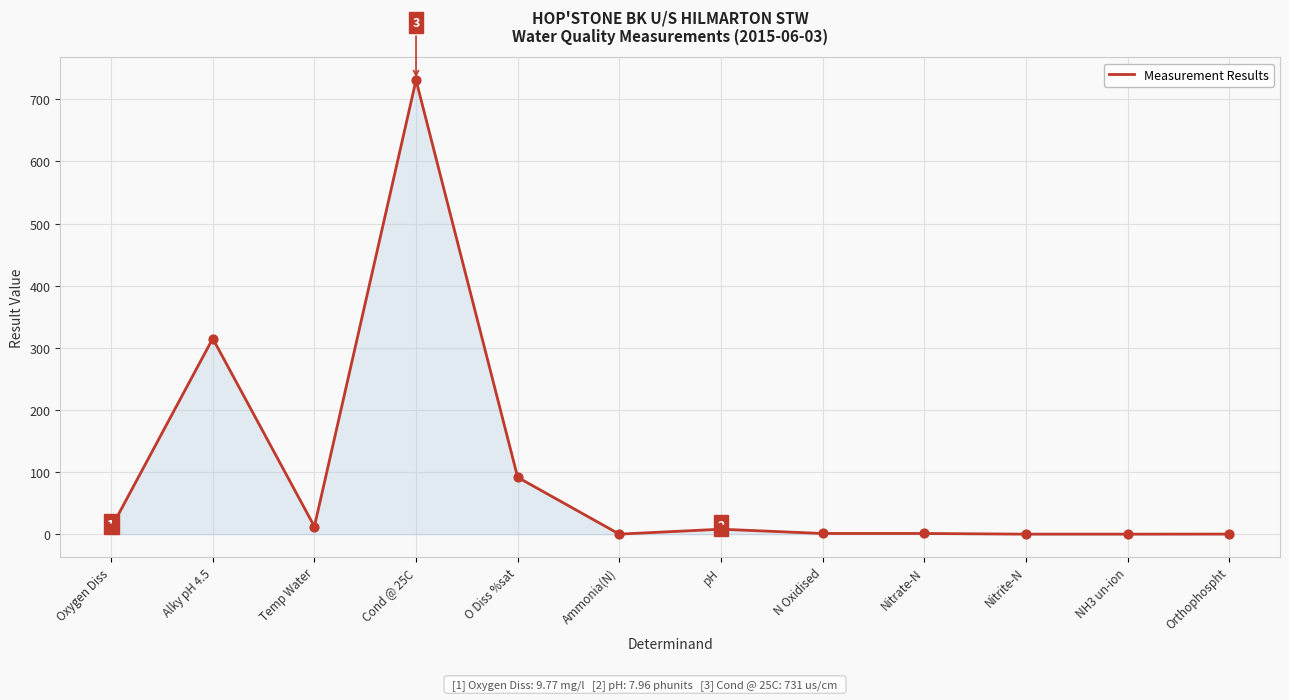

What is the change in value from Temp Water to Ammonia(N)?

-12.3